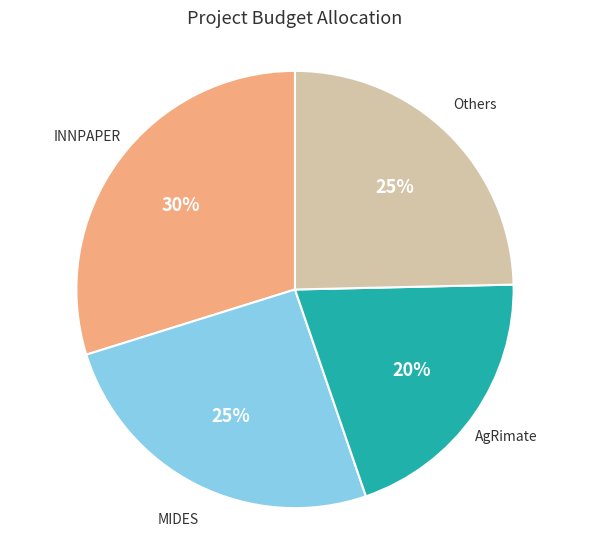

True or false: MIDES accounts for 25% of the total.

True